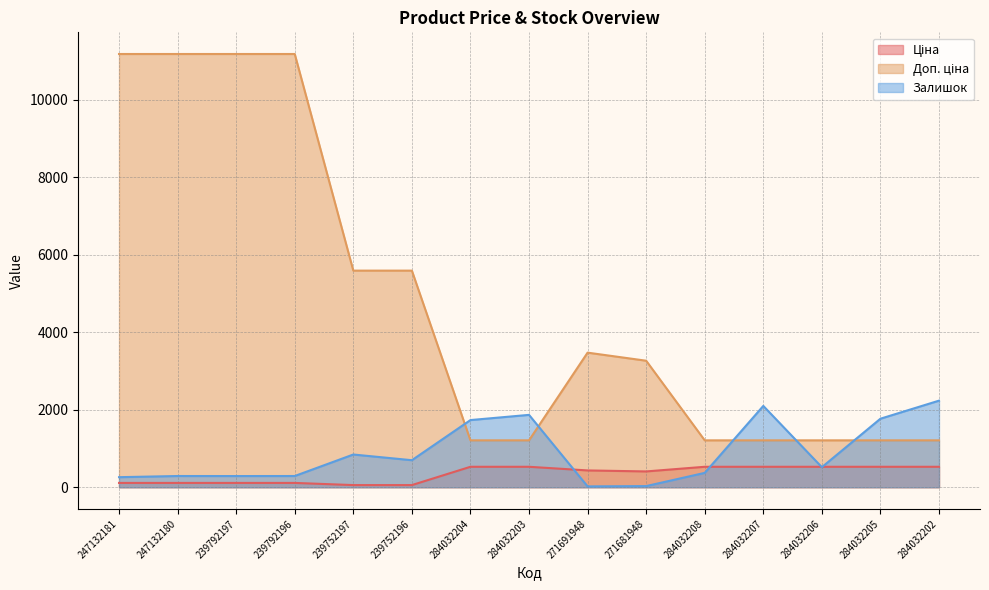

What is the label of the 11th point from the left?

284032208